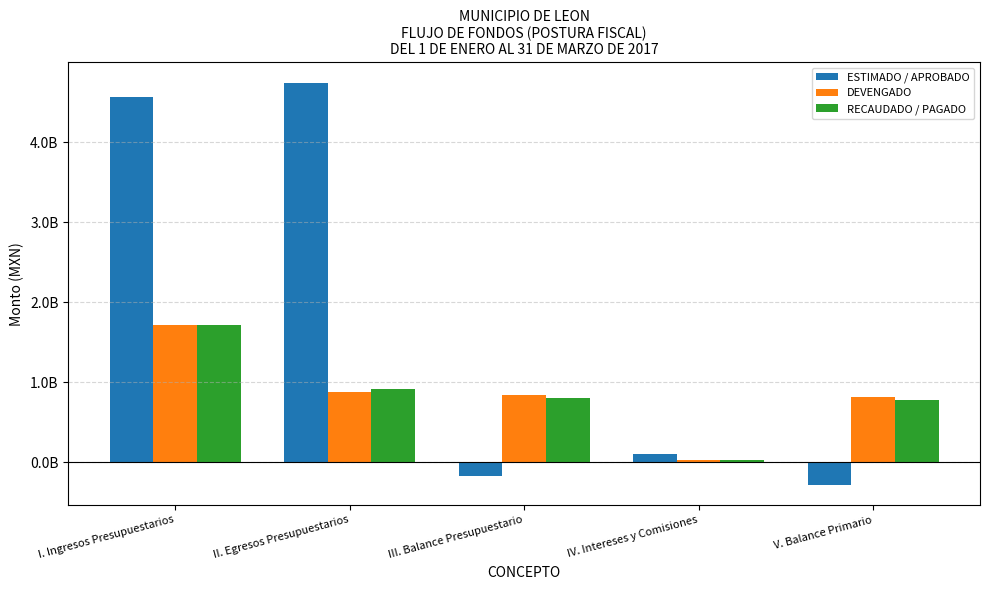

What are all the series names shown in the legend?

ESTIMADO / APROBADO, DEVENGADO, RECAUDADO / PAGADO